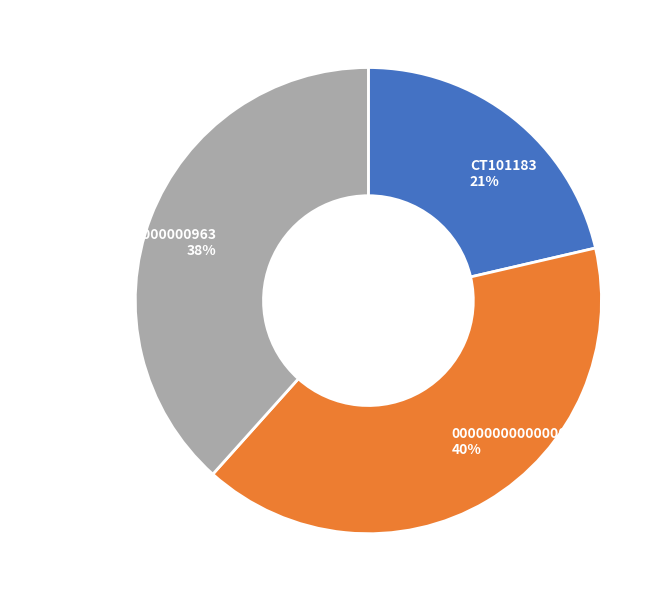

Is there any slice that represents more than half of the pie?

No